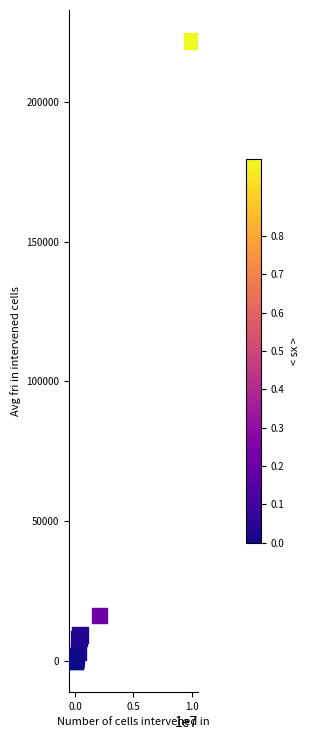

What Y value in the scatter plot is closest to 110842?

16251